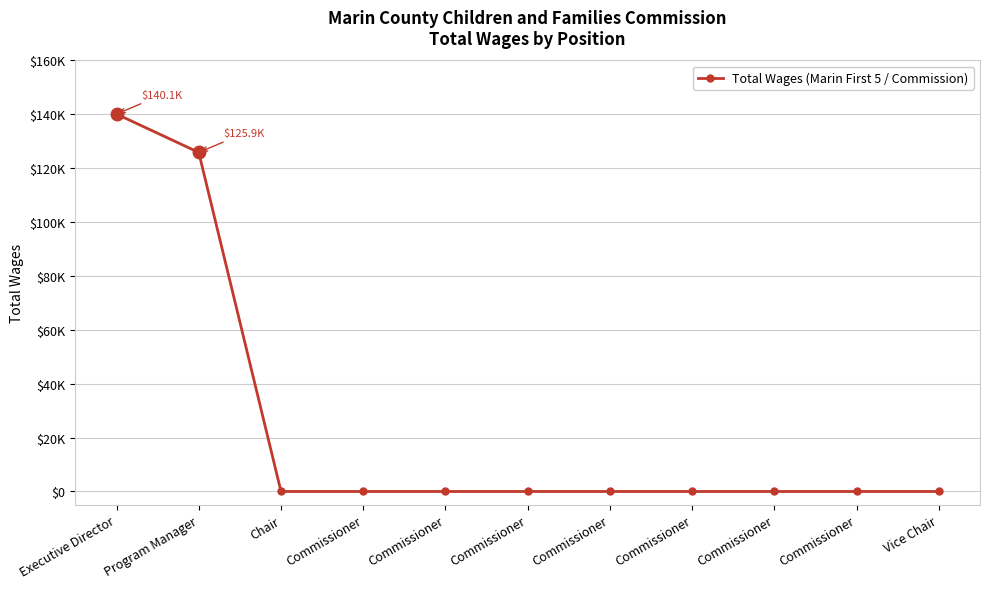

True or false: there are more than 1 points higher than both neighbors.

False